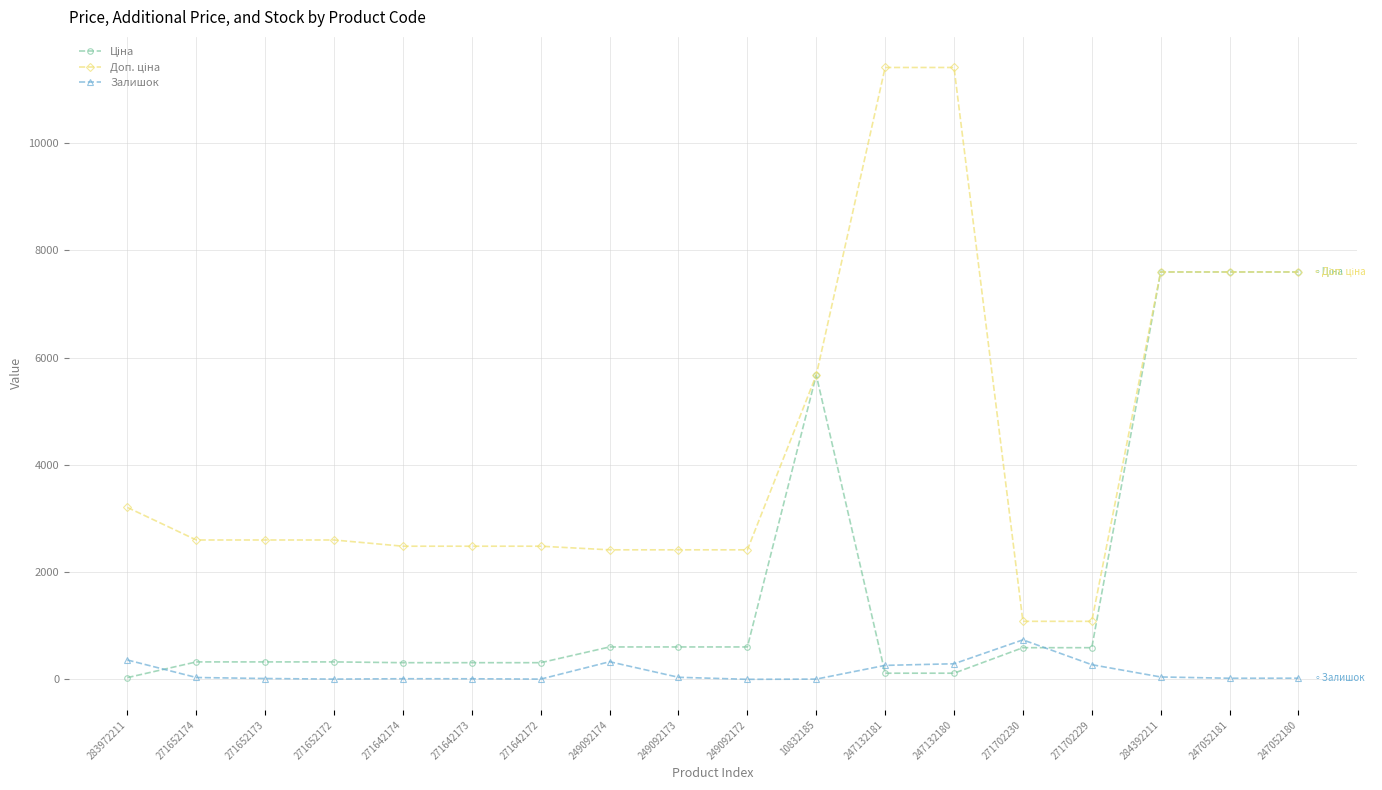

True or false: Залишок has a value of 273.0 at 271702229.

True